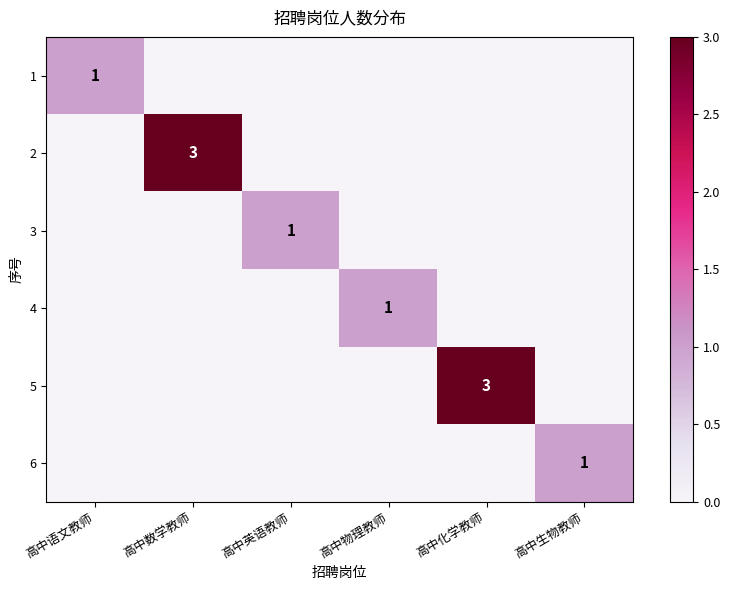

The value of 1 at 高中语文教师 is 2. True or false?

False